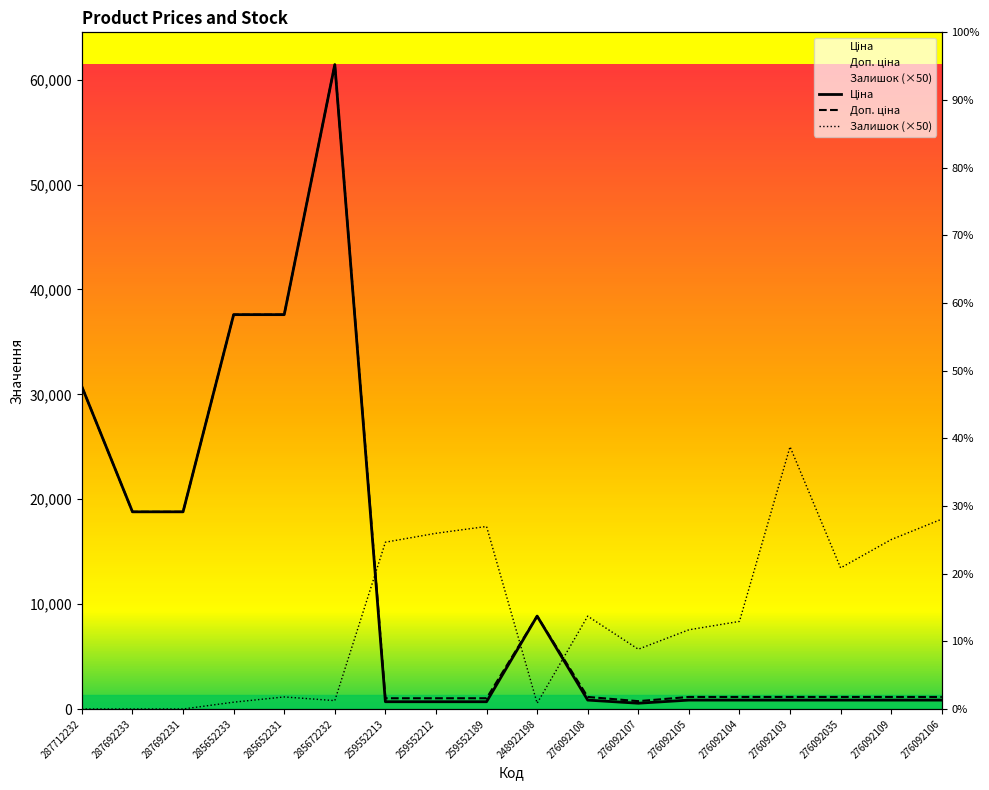

True or false: Ціна and Залишок intersect in this chart.

True